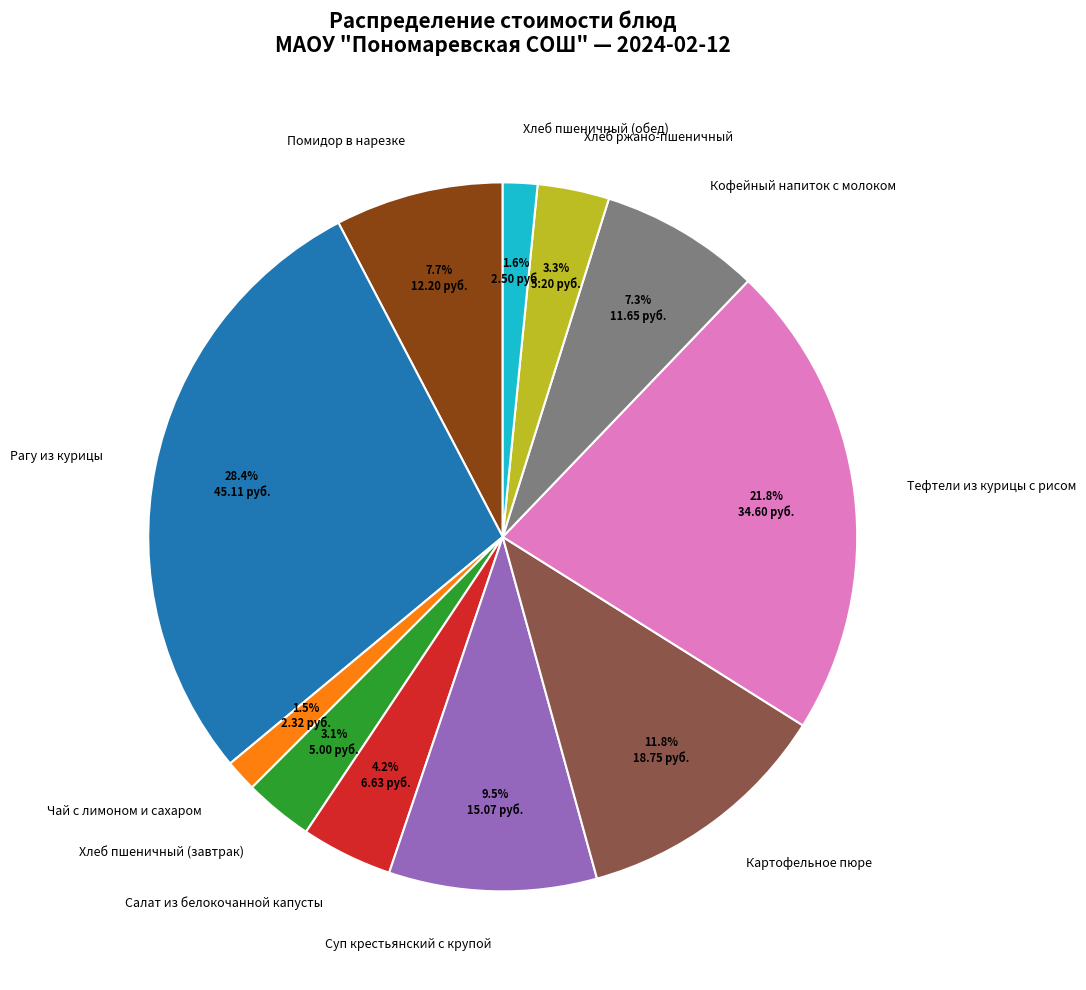

What is the ratio of the value at Хлеб пшеничный (завтрак) to the value at Тефтели из курицы с рисом?

0.1